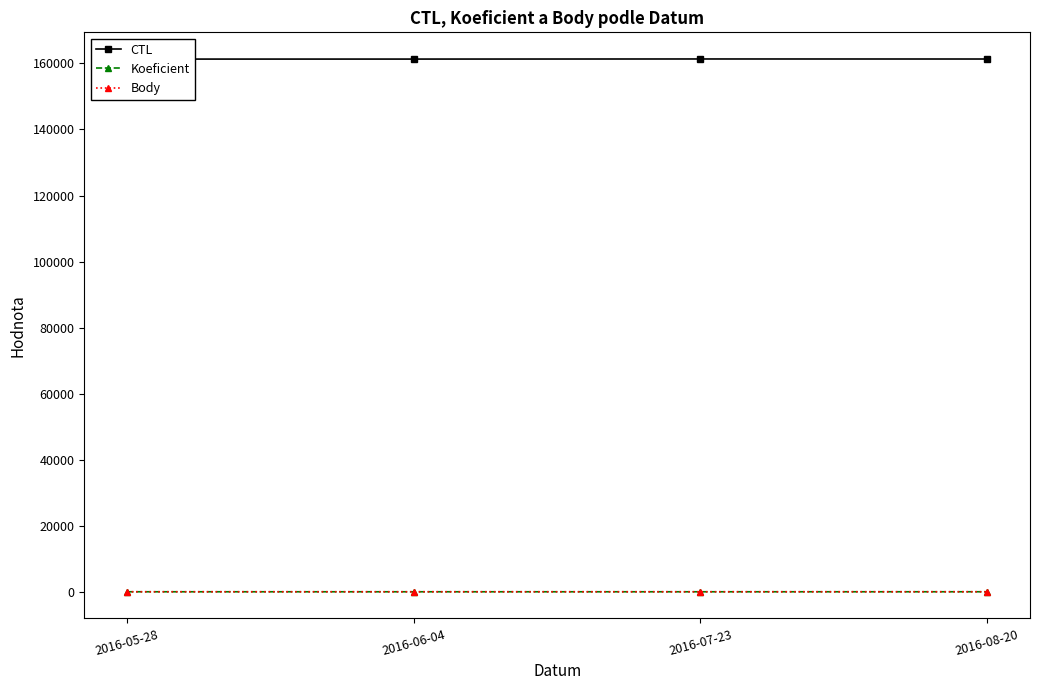

What is the total value across all series at 2016-06-04?

161320